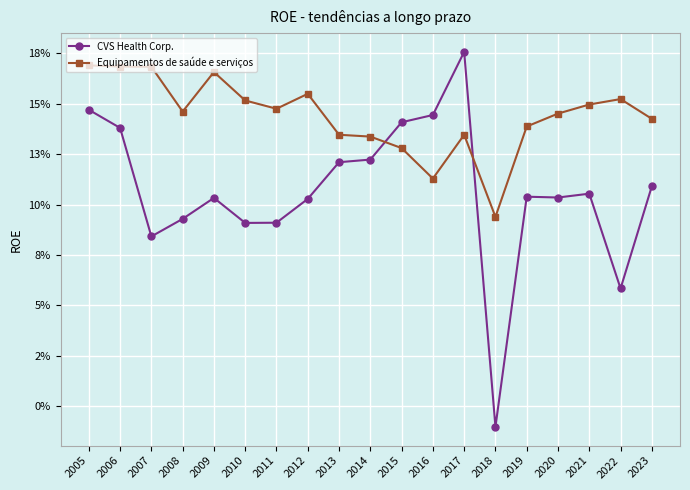

Which series changed the most between 2018 and 2020?

CVS Health Corp.